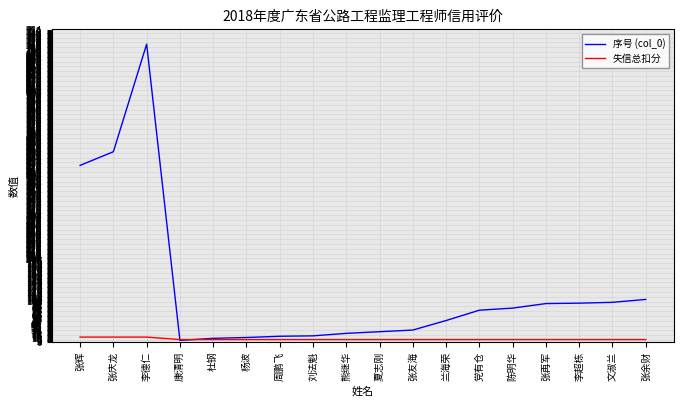

List the series in order of their peak value, lowest first.

失信总扣分, 序号 (col_0)